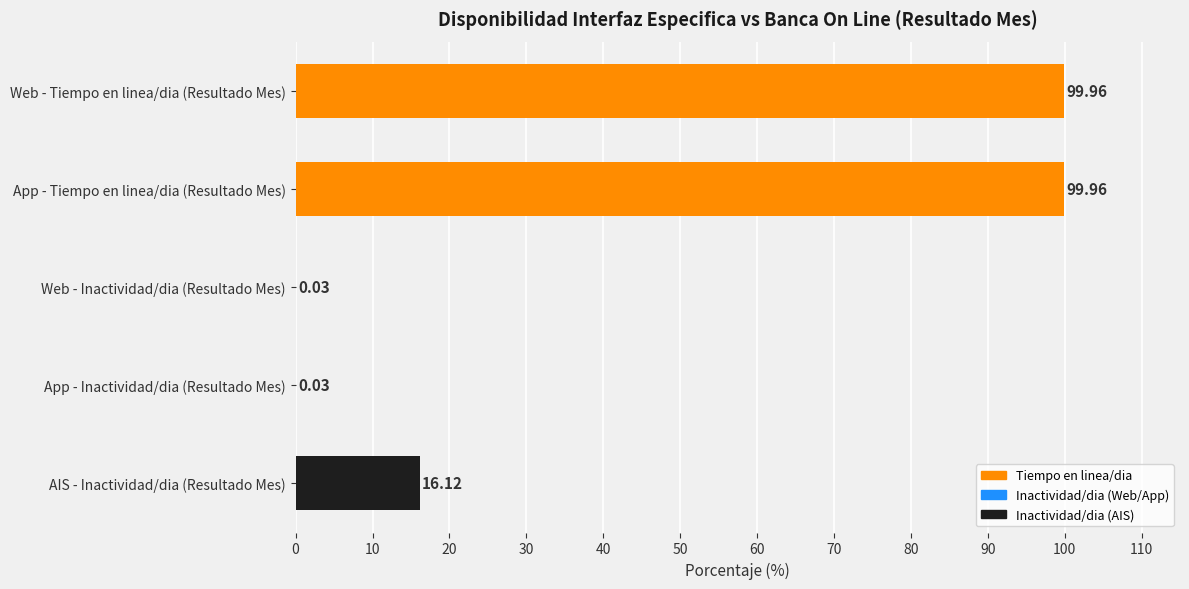

What is the change in value from App - Tiempo en linea/dia (Resultado Mes) to App - Inactividad/dia (Resultado Mes)?

-99.9